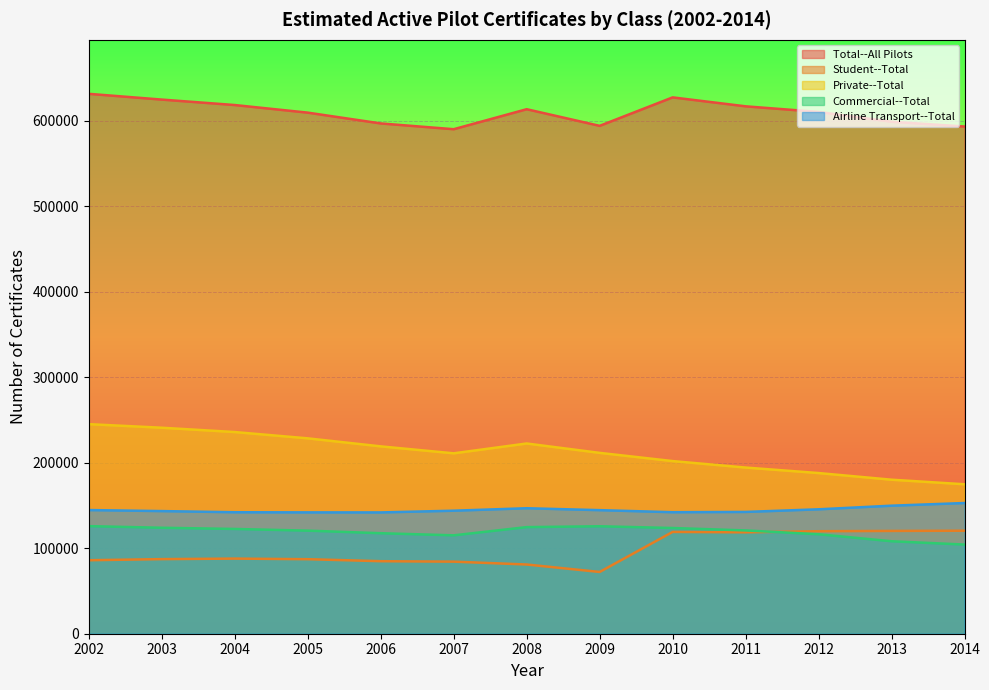

What is the difference between the highest and lowest values at 2005?

522524